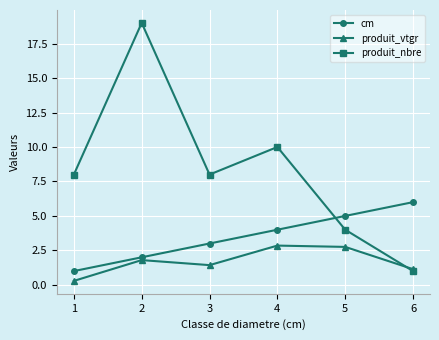

What is the difference between the maximum and minimum values in the produit_vtgr series?

2.6